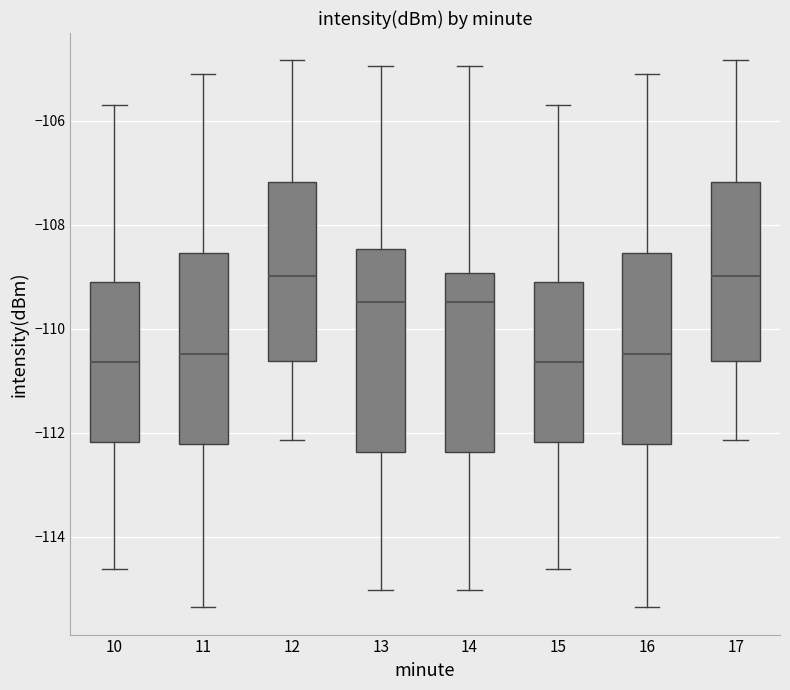

Where does the median line of the box at x = 14 sit on the y-axis? The values are not printed on the chart, so give them approximately, as read against the axis.

-109.4